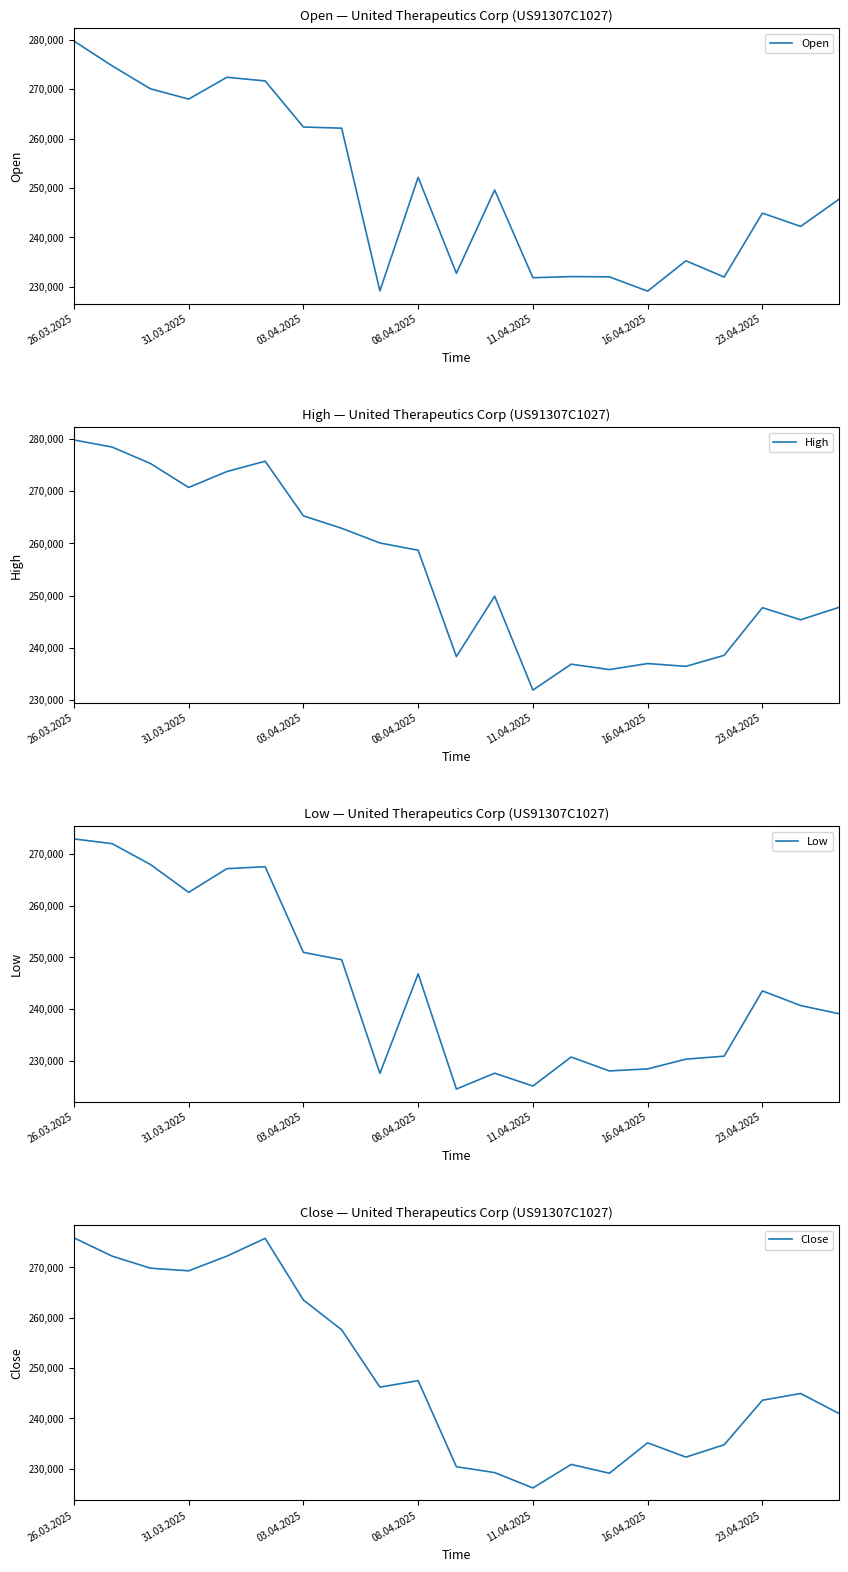

What is the average value of the Open series?

250094